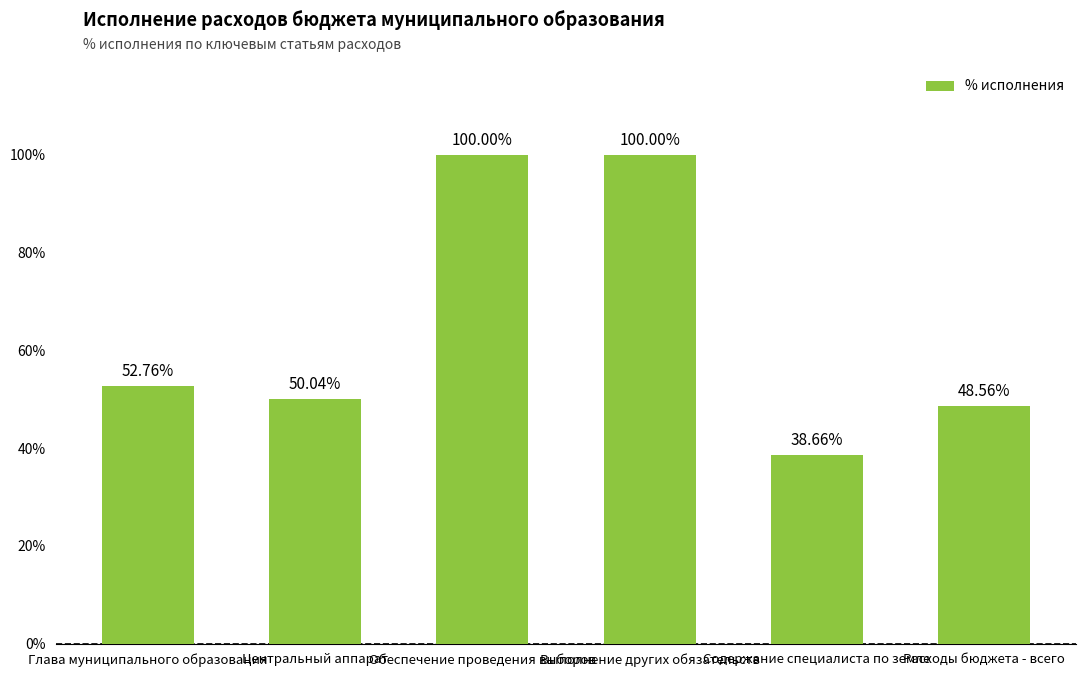

What is the difference between the maximum and minimum values?

61.3